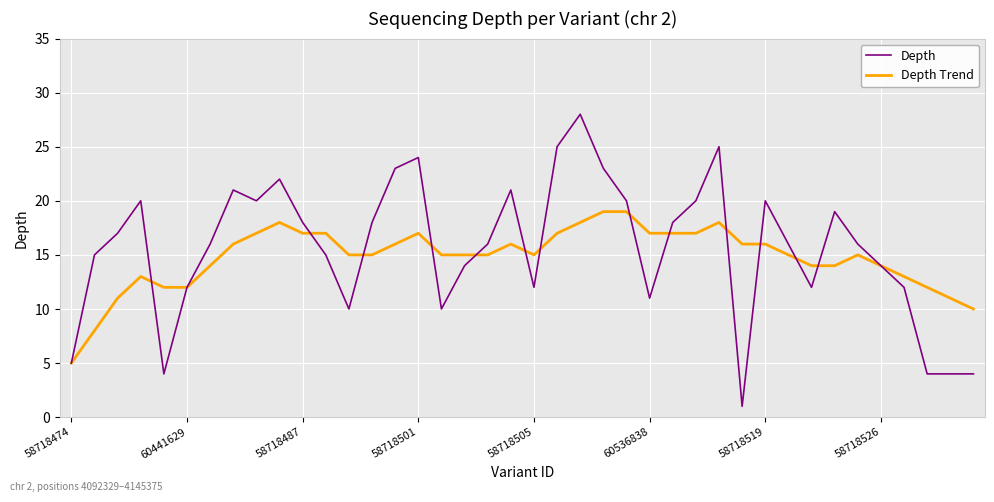

At how many categories does at least one series exceed 7?

39